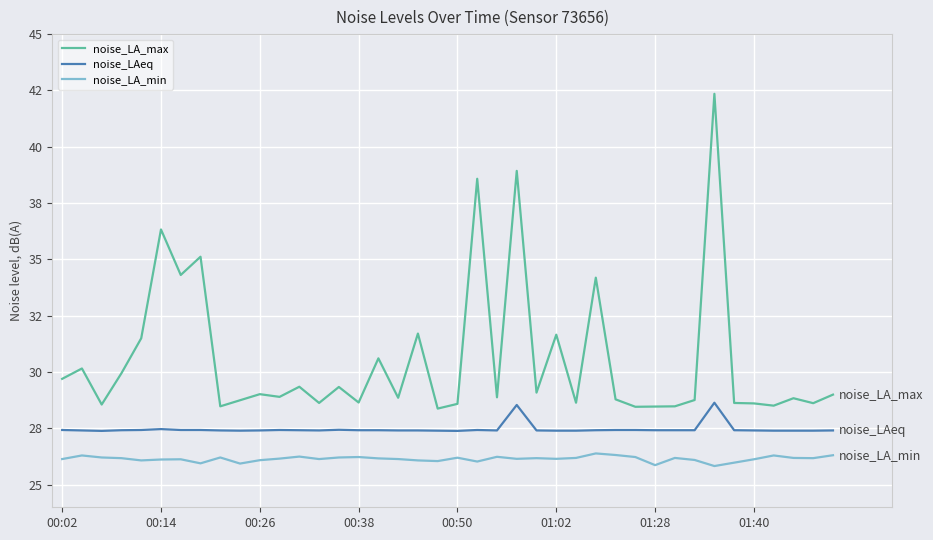

Is this an area chart (filled region under the line)?

No